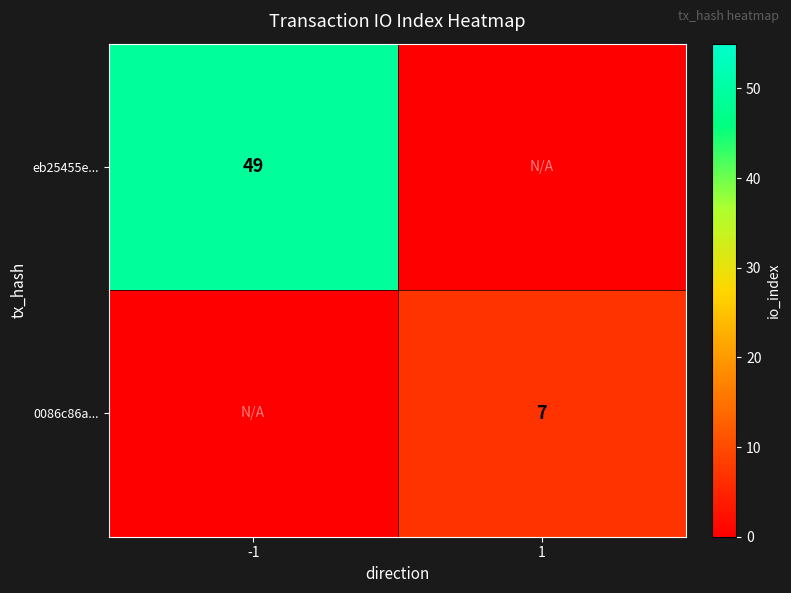

The 0086c86a... series shows 7 at 1. True or false?

True